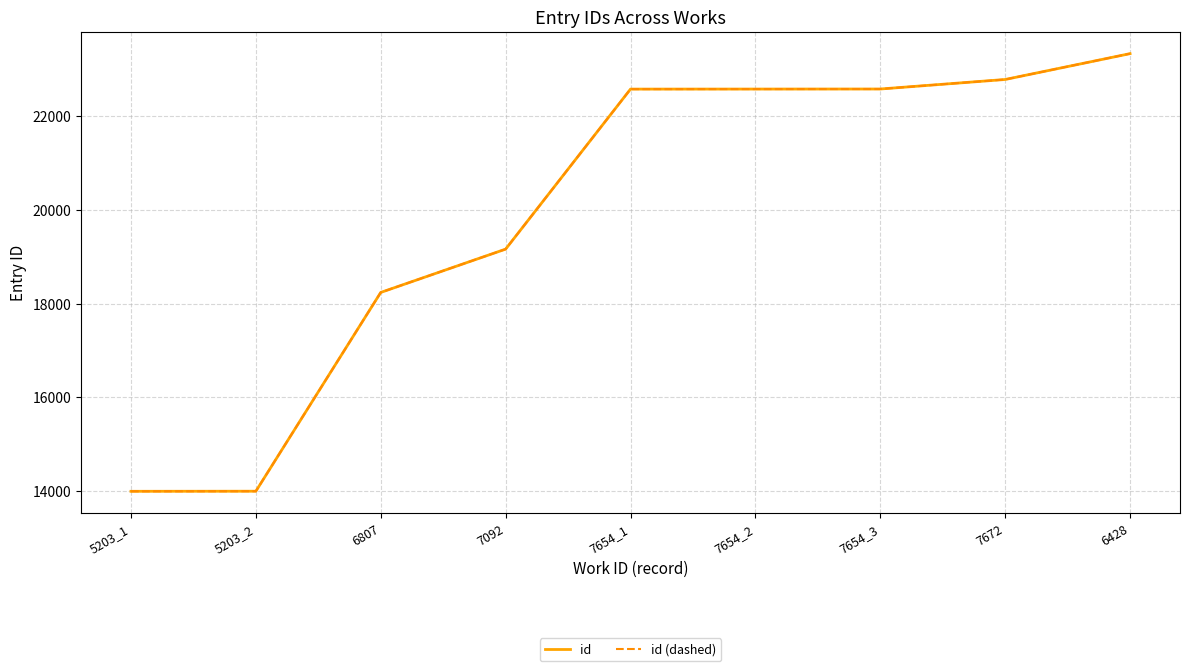

Does the chart display data point markers on the line(s)?

No